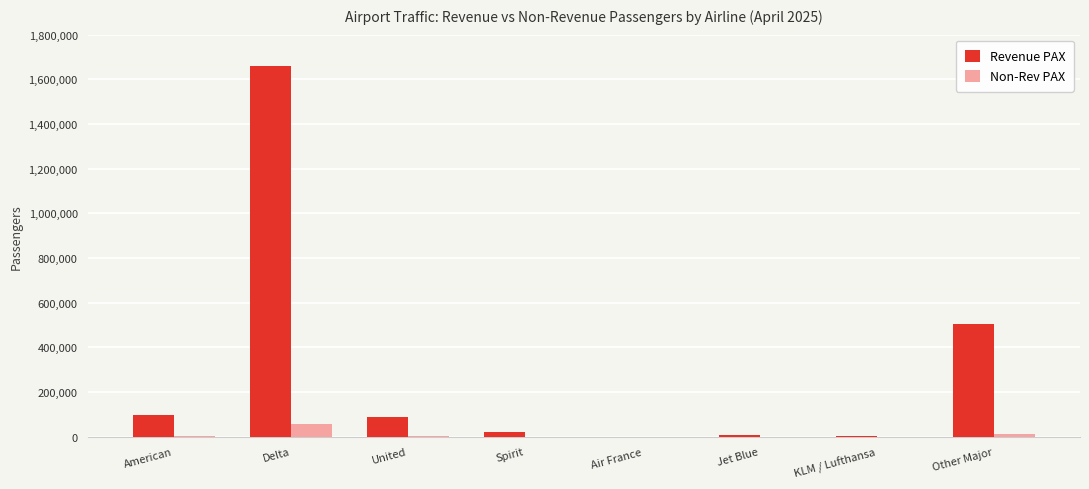

Which category has the highest value across all series?

Delta